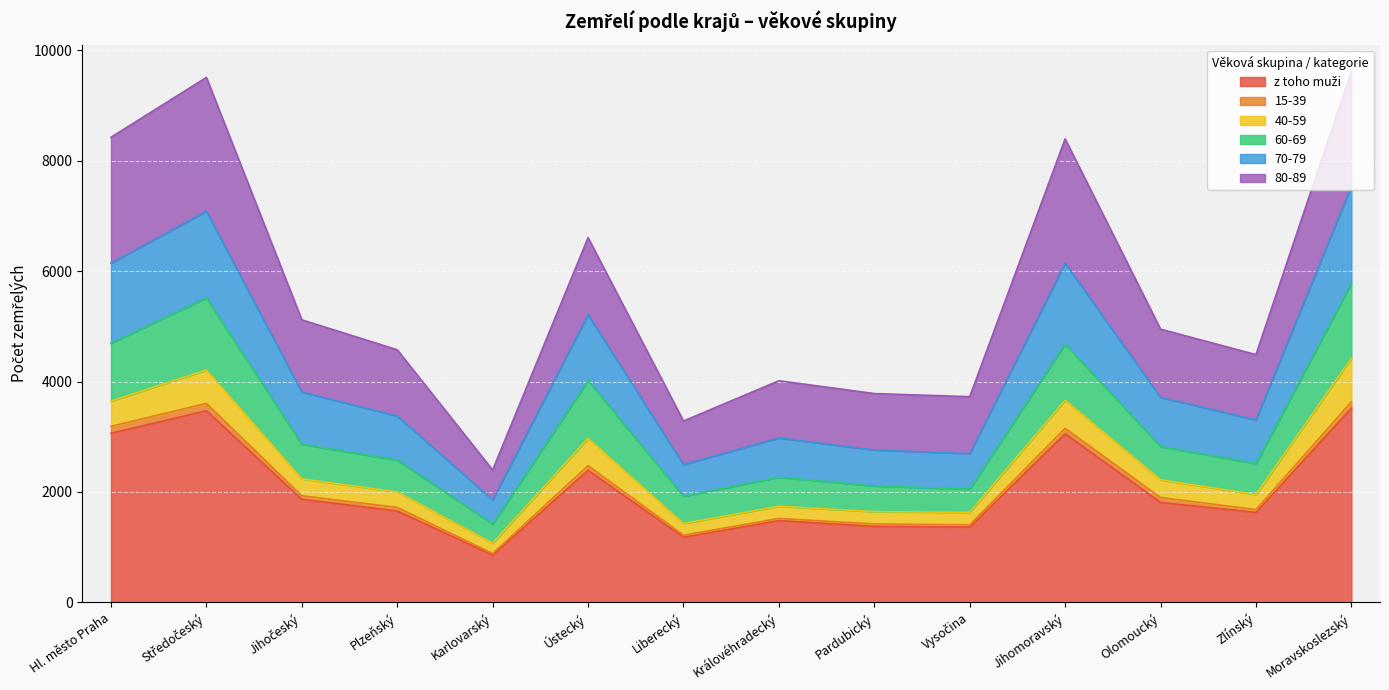

True or false: 60-69 has more than 2 points higher than both neighbors.

True